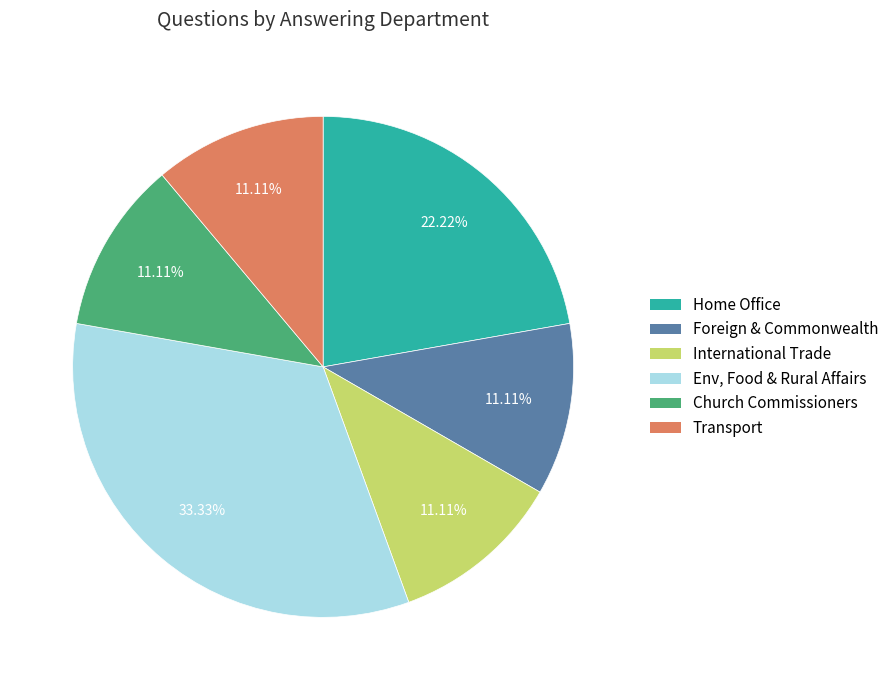

Is there any slice that represents more than half of the pie?

No